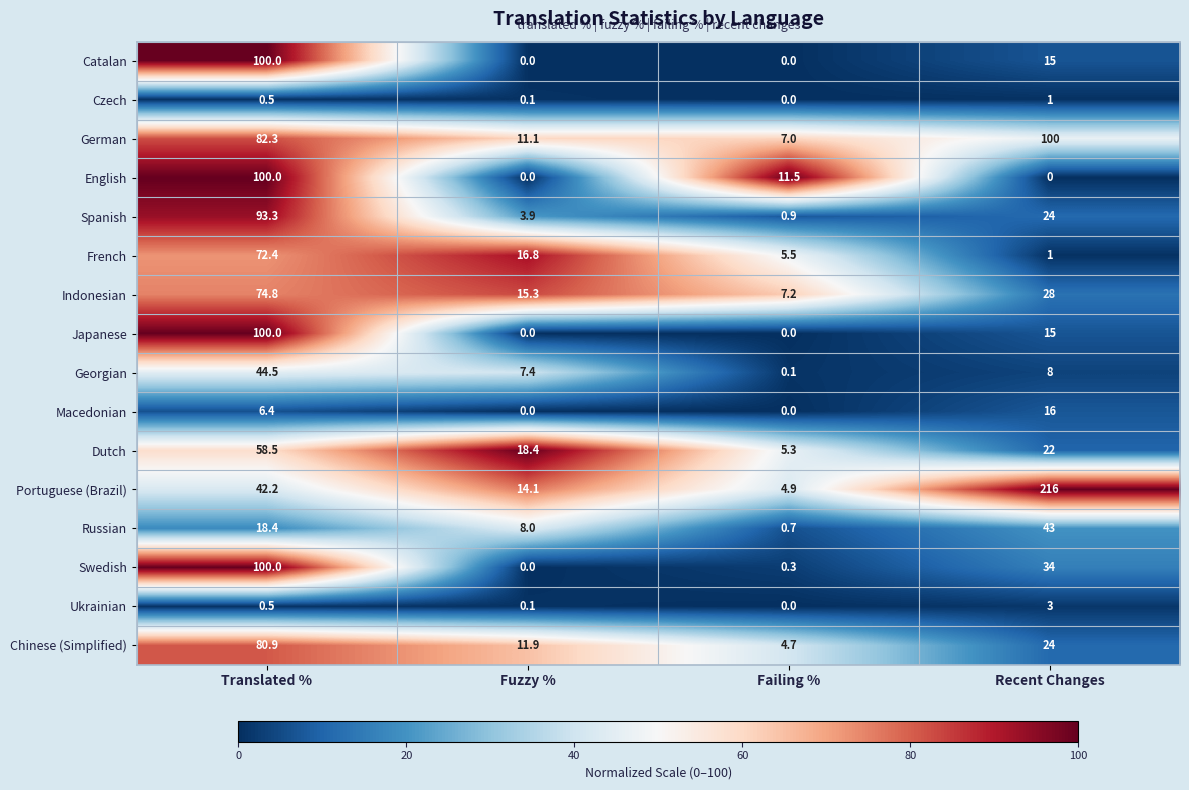

What is the difference between the Japanese values at Failing % and Translated %?

100.0